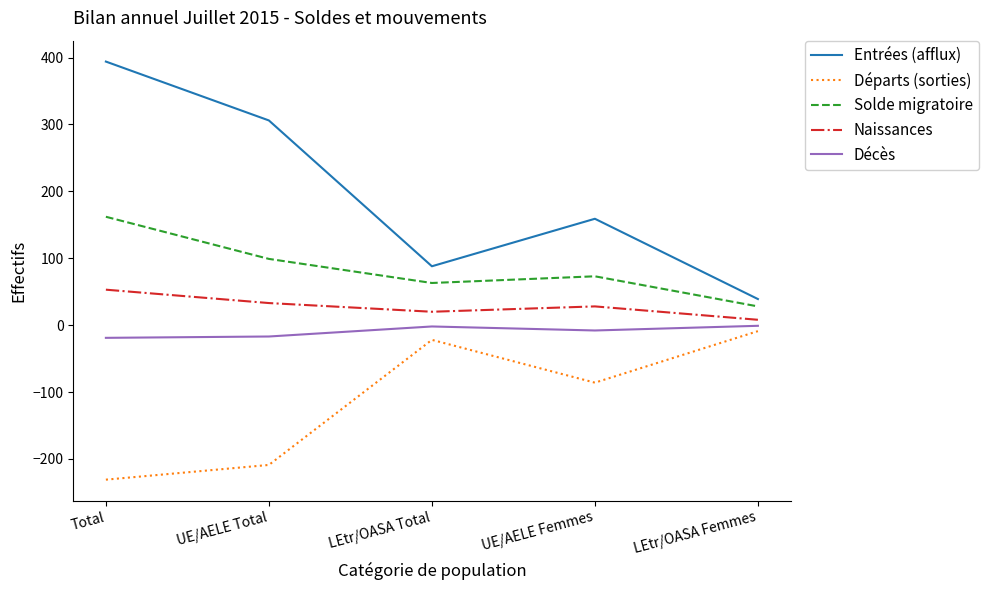

What is the smallest value displayed?

-231